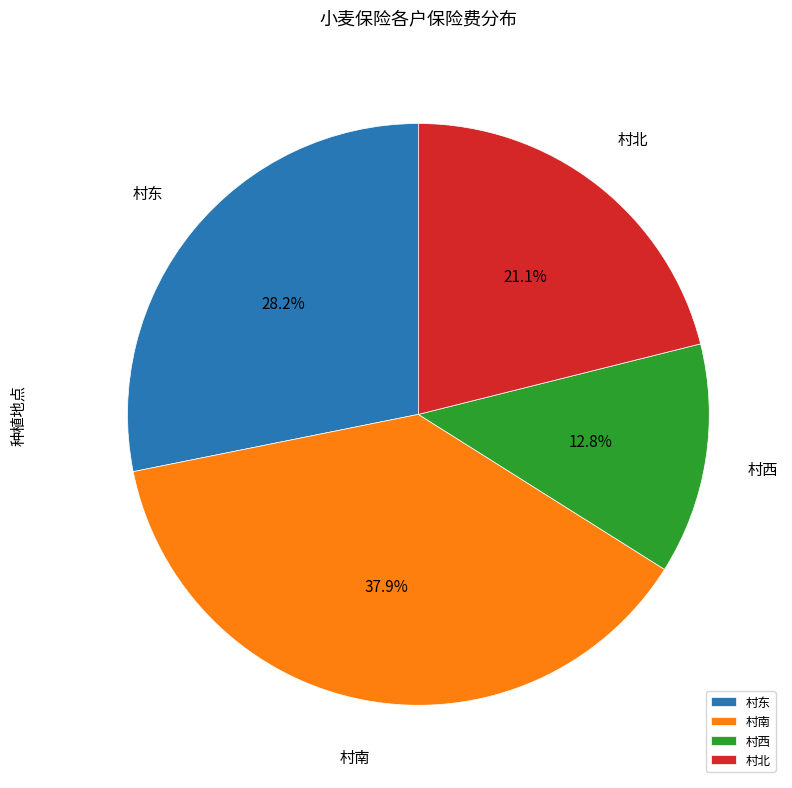

Which slice is the smallest?

村西